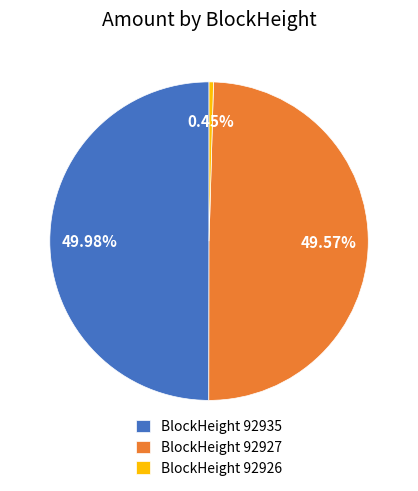

Combined, do BlockHeight 92935 and BlockHeight 92927 account for over 50%?

Yes